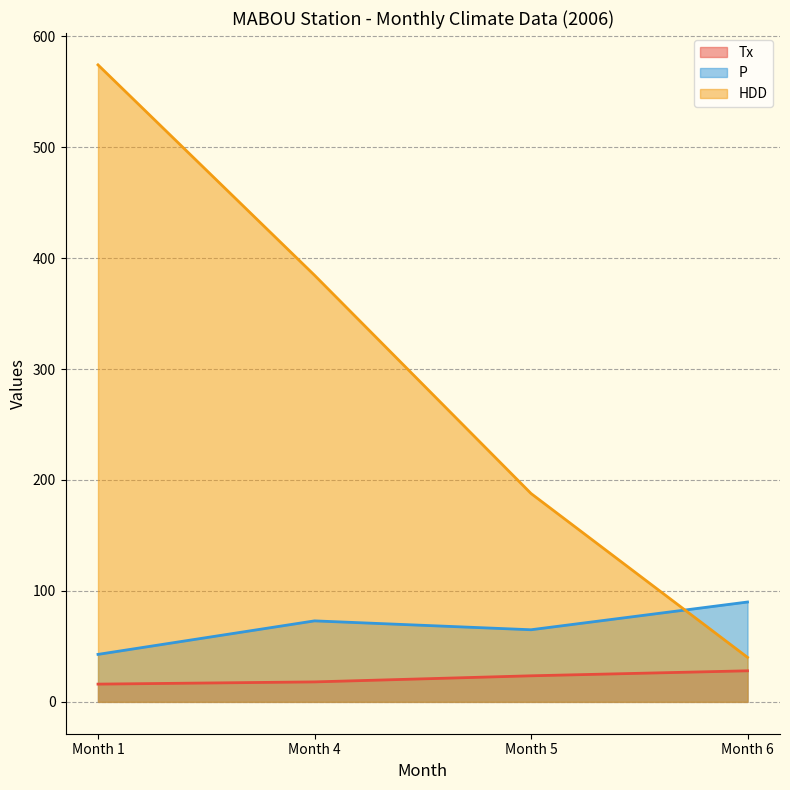

What is the value of the Tx point at the 1st from the left?

16.0